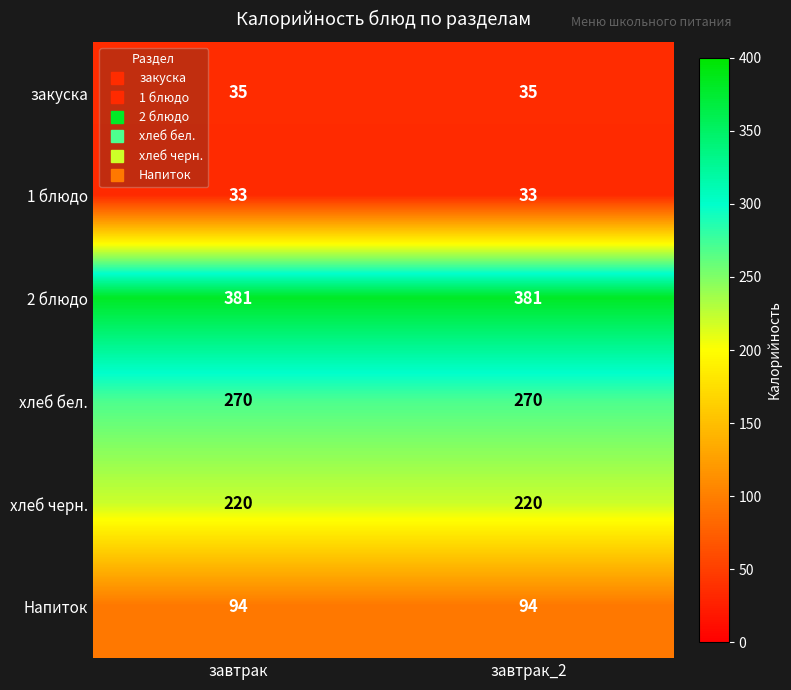

What is the highest value of the хлеб бел. series?

270